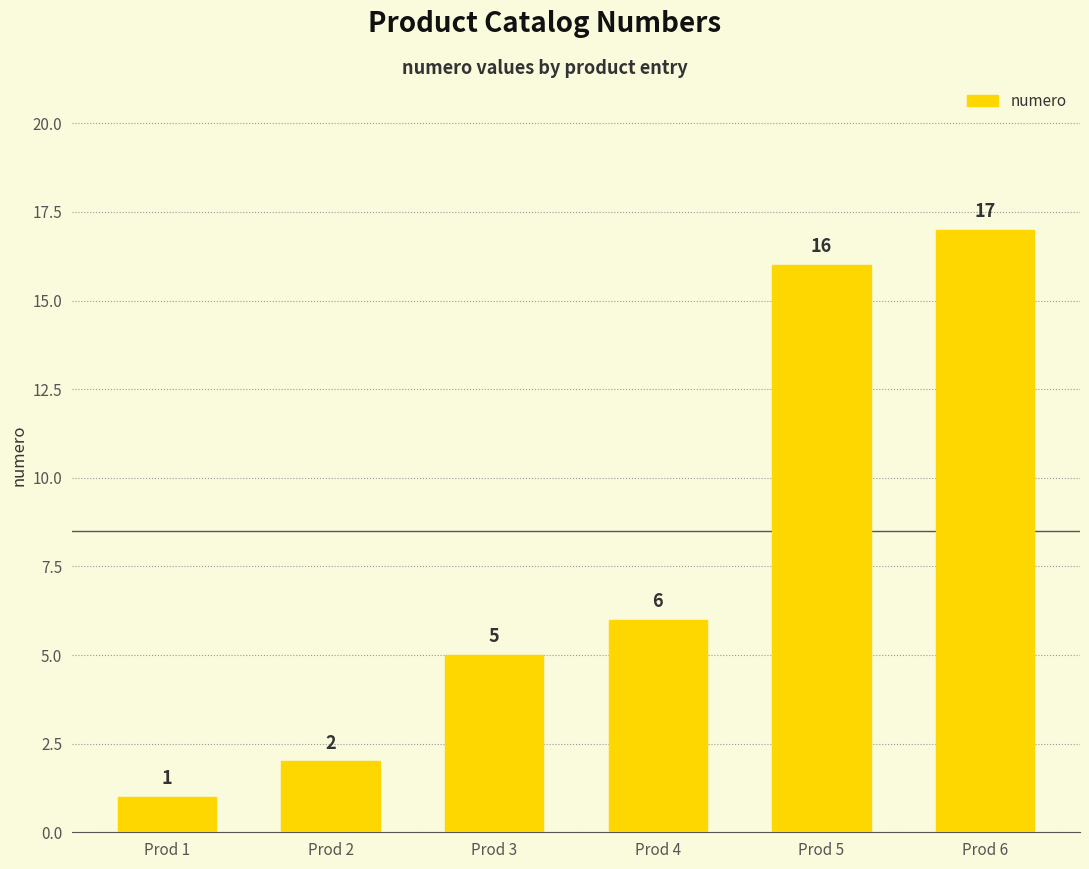

Reading left to right, extract all data points from this chart.

Prod 1=1	Prod 2=2	Prod 3=5	Prod 4=6	Prod 5=16	Prod 6=17